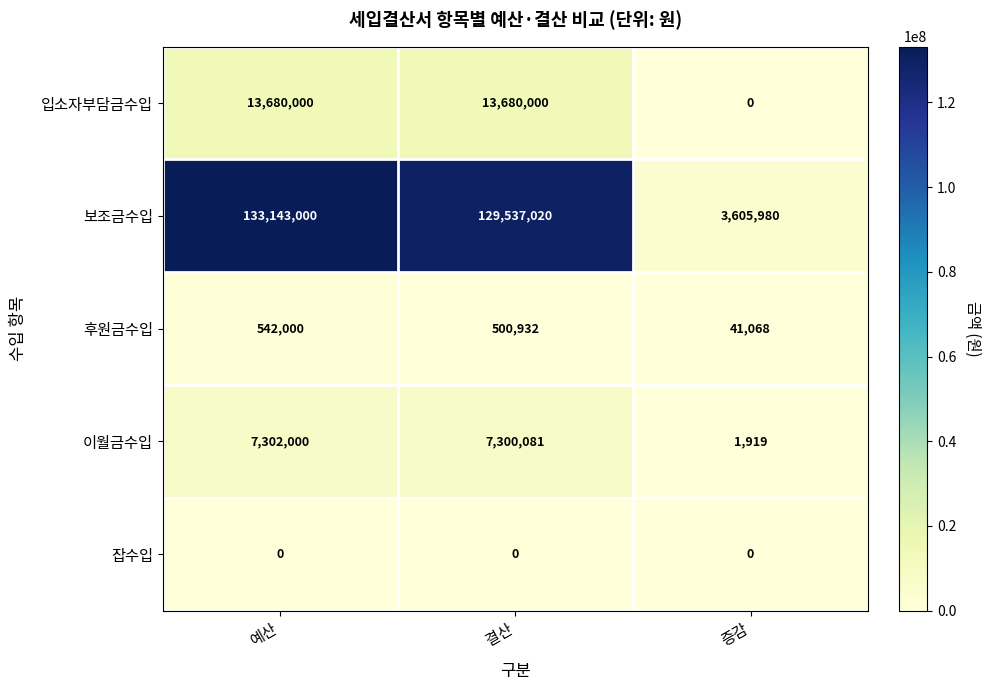

Which series changed the most between 결산 and 증감?

보조금수입